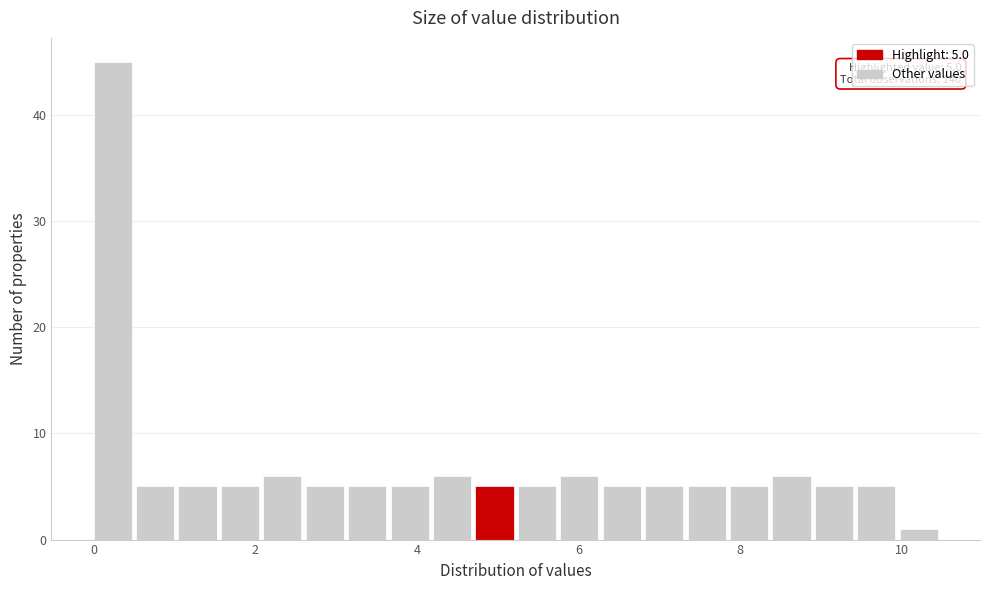

Around what value on the x-axis is the tallest bar? Give the approximate position of its centre, as read against the axis.

0.2